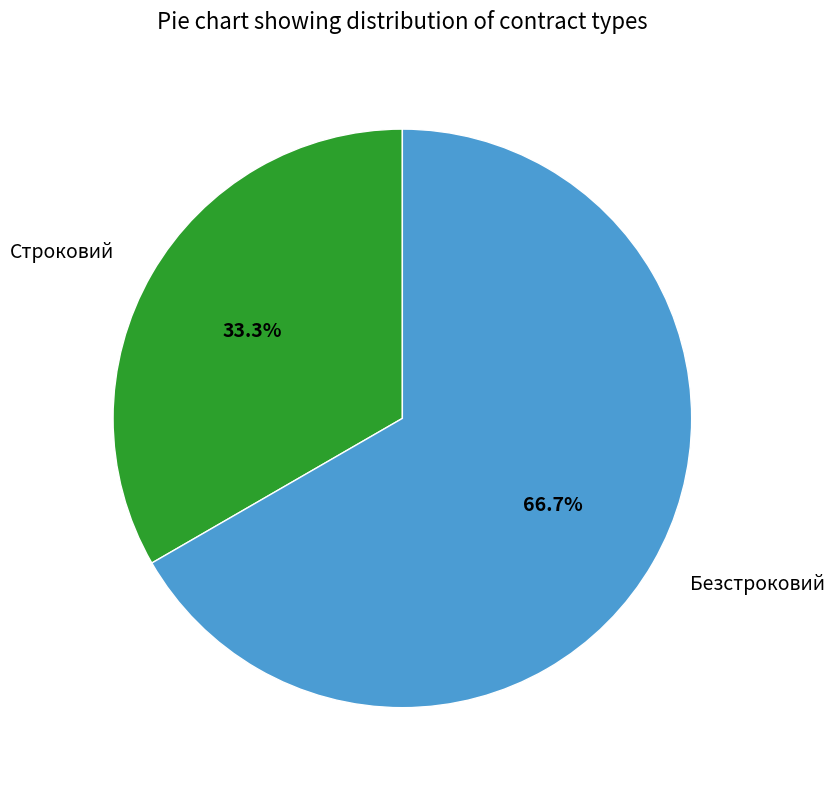

Rank the categories by value from lowest to highest.

Строковий, Безстроковий